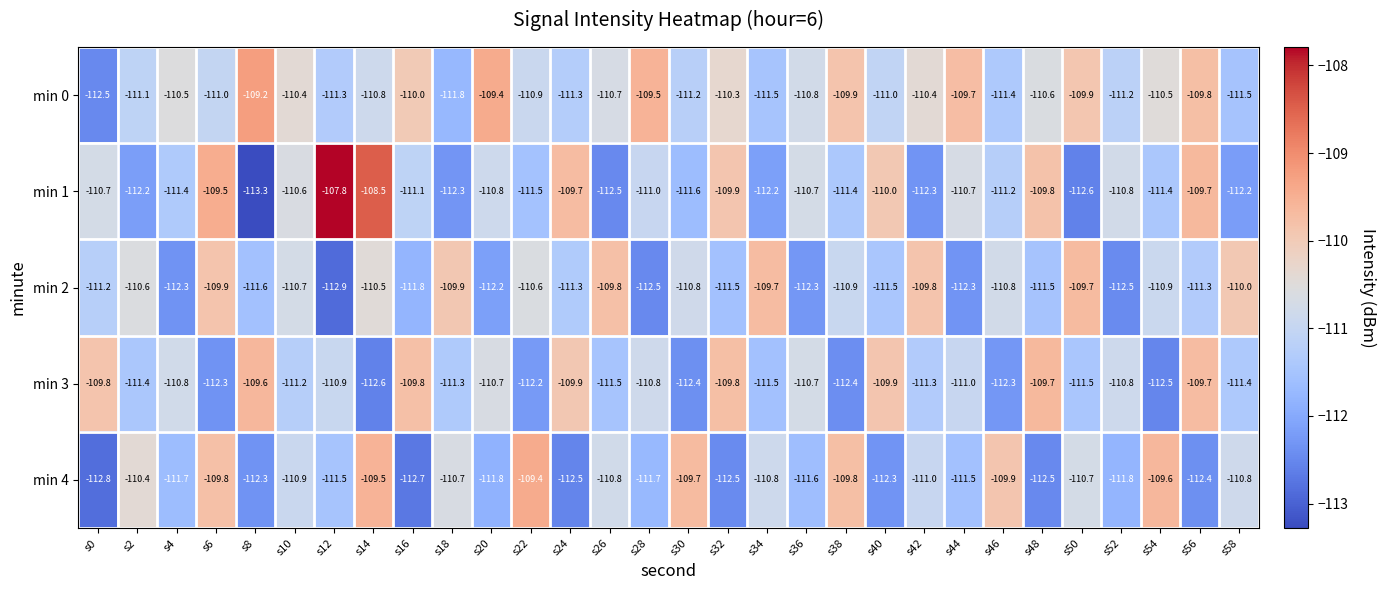

What is the sum of all min 2 values?

-3333.3